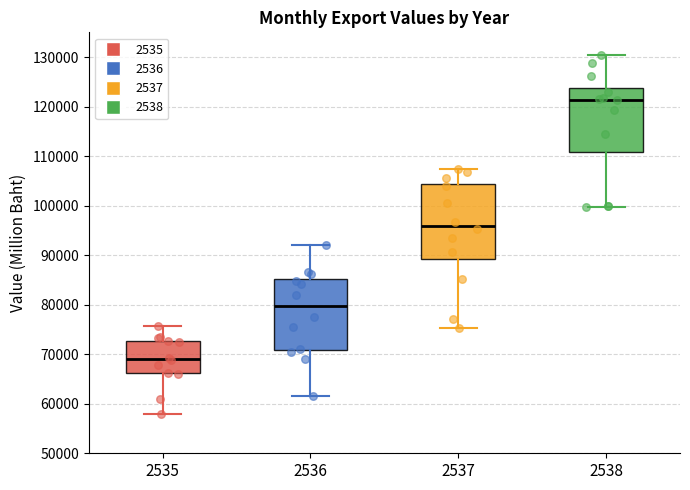

Which box has the lowest median line?

2535